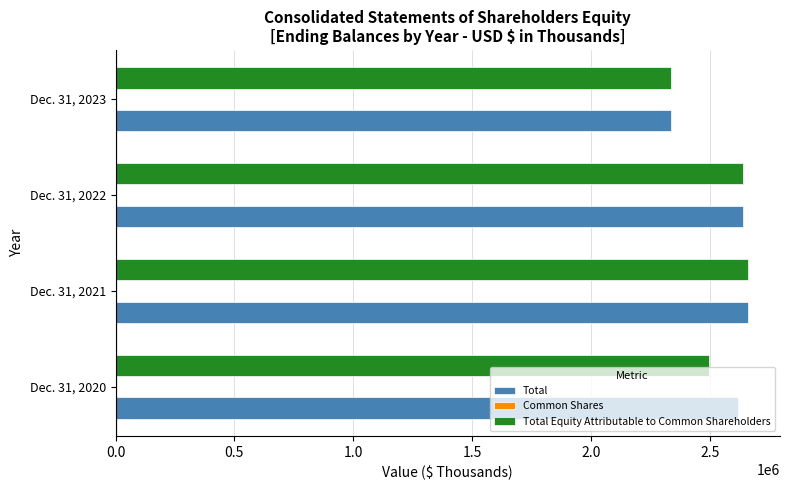

What is the sum of all Total values?

10257114